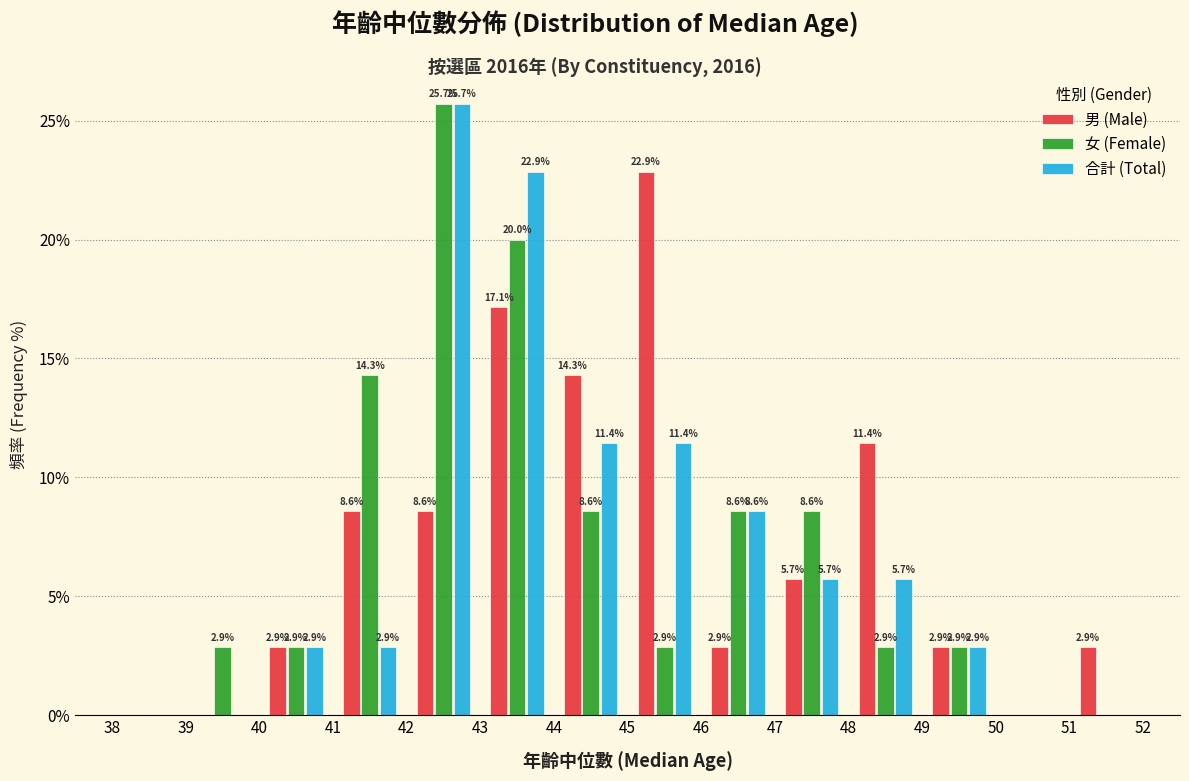

In the 男 (Male) series, which range on the x-axis has the tallest bar?

45 to 46